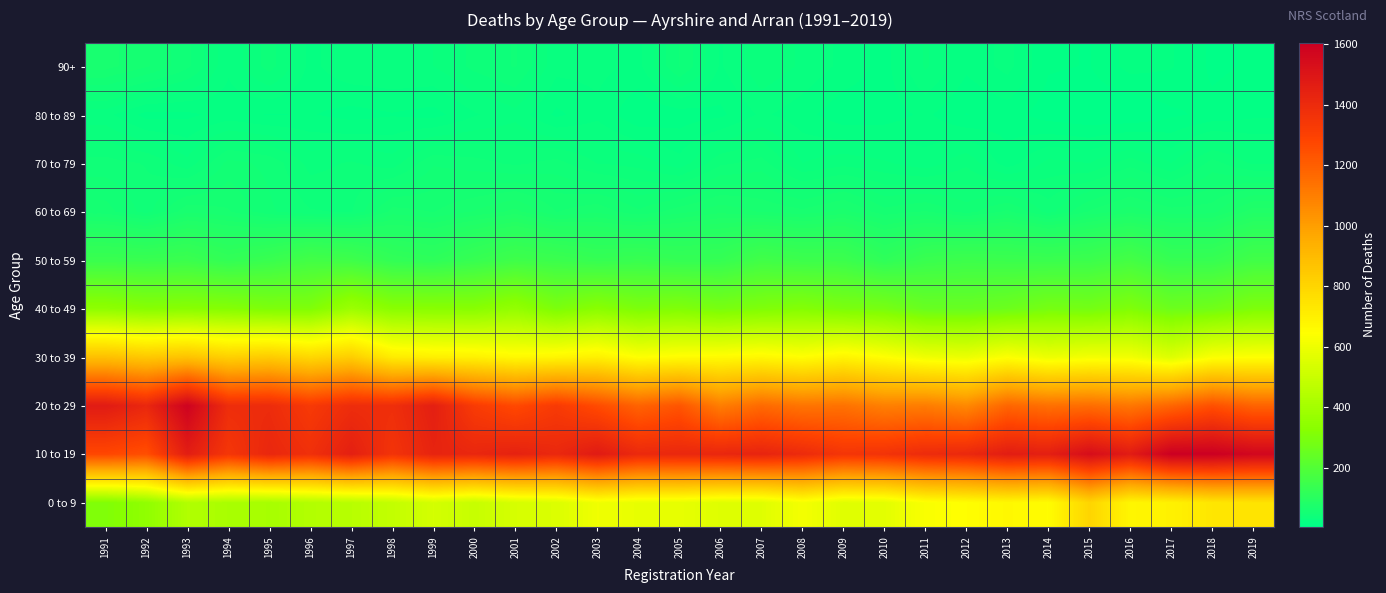

Count the number of data series in this chart.

10